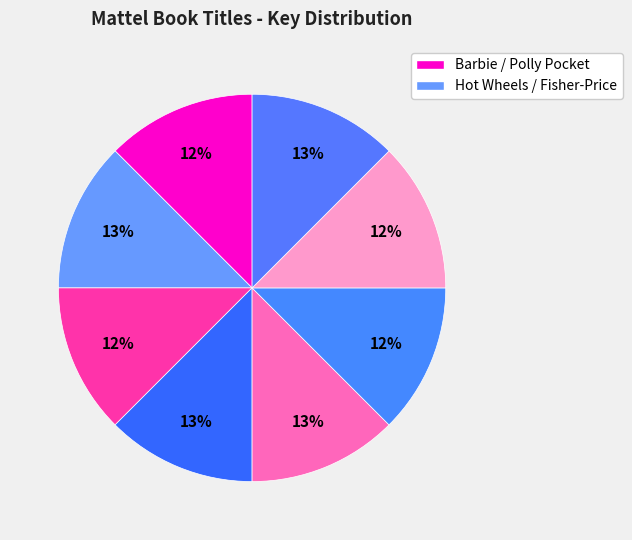

Count the number of slices in the pie.

8